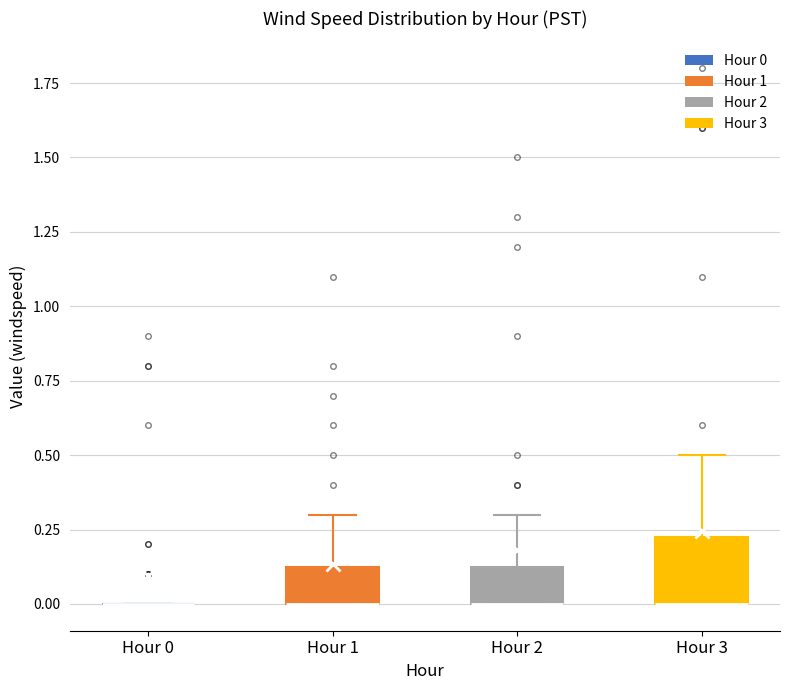

Comparing the boxes themselves (not the whiskers), which one is the tallest?

Hour 3